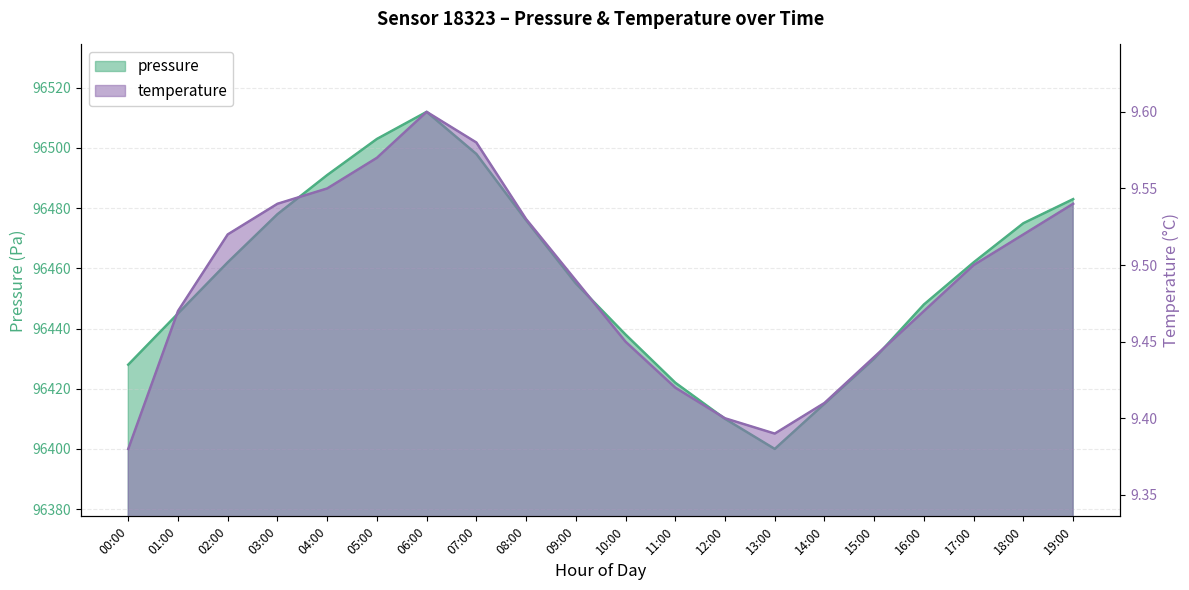

How many lines are shown in the chart?

2